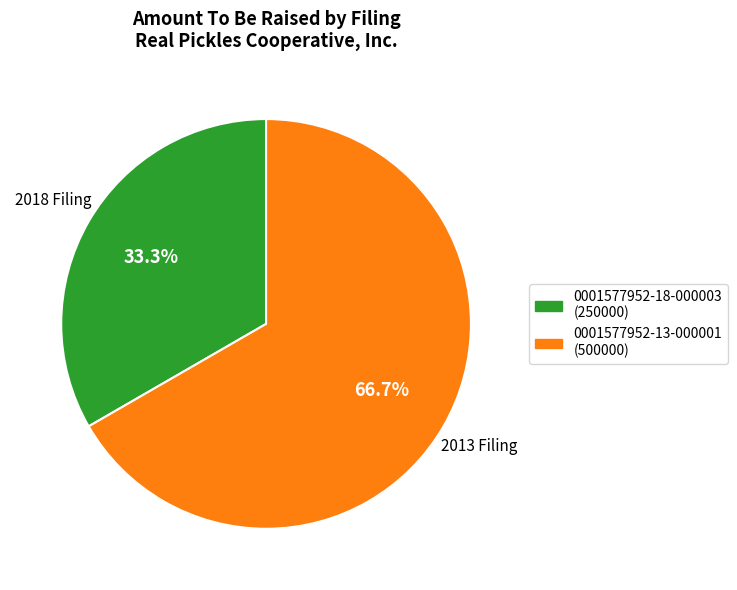

What is the ratio of the value at 0001577952-13-000001 to the value at 0001577952-18-000003?

2.0